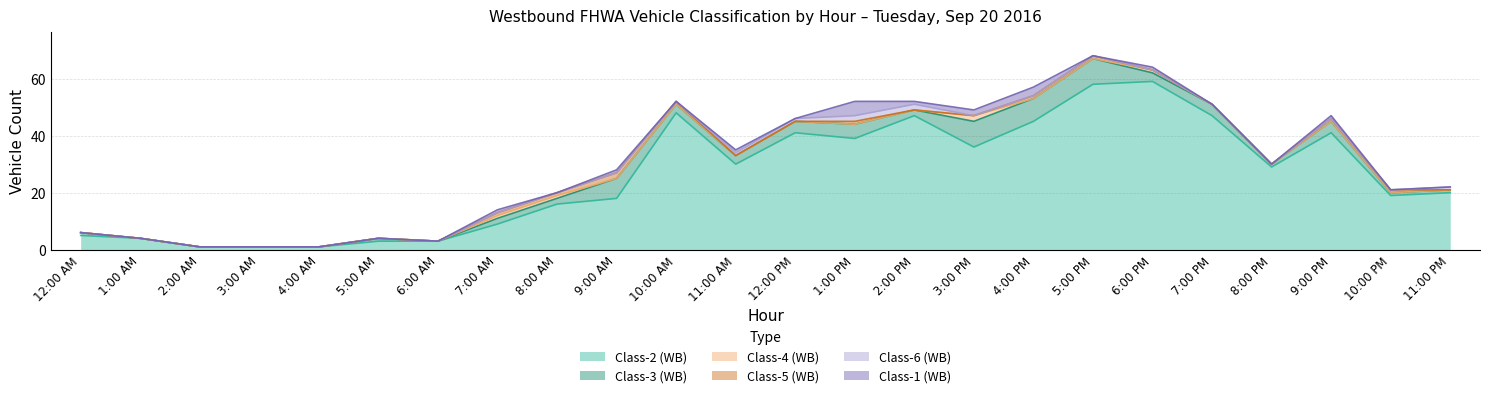

Reading right to left, list all the values displayed in this chart.

Class-2 (WB): 20	19	41	29	47	59	58	45	36	47	39	41	30	48	18	16	9	3	3	1	1	1	4	5
Class-3 (WB): 1	1	4	1	4	3	9	8	9	2	5	4	3	3	7	2	2	0	1	0	0	0	0	1
Class-4 (WB): 0	0	0	0	0	1	0	0	2	0	0	0	0	0	0	1	1	0	0	0	0	0	0	0
Class-5 (WB): 0	1	1	0	0	0	1	1	0	0	1	0	0	1	2	1	1	0	0	0	0	0	0	0
Class-6 (WB): 1	0	0	0	0	0	0	0	0	2	2	1	1	0	0	0	0	0	0	0	0	0	0	0
Class-1 (WB): 0	0	1	0	0	1	0	3	2	1	5	0	1	0	1	0	1	0	0	0	0	0	0	0